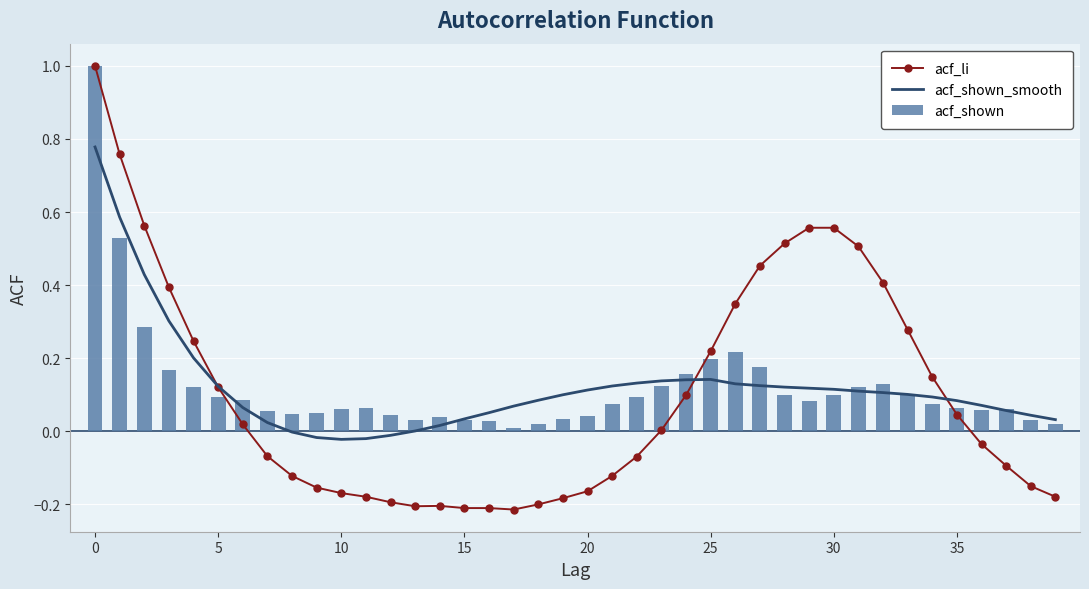

What is the sum of all acf_shown values?

4.8